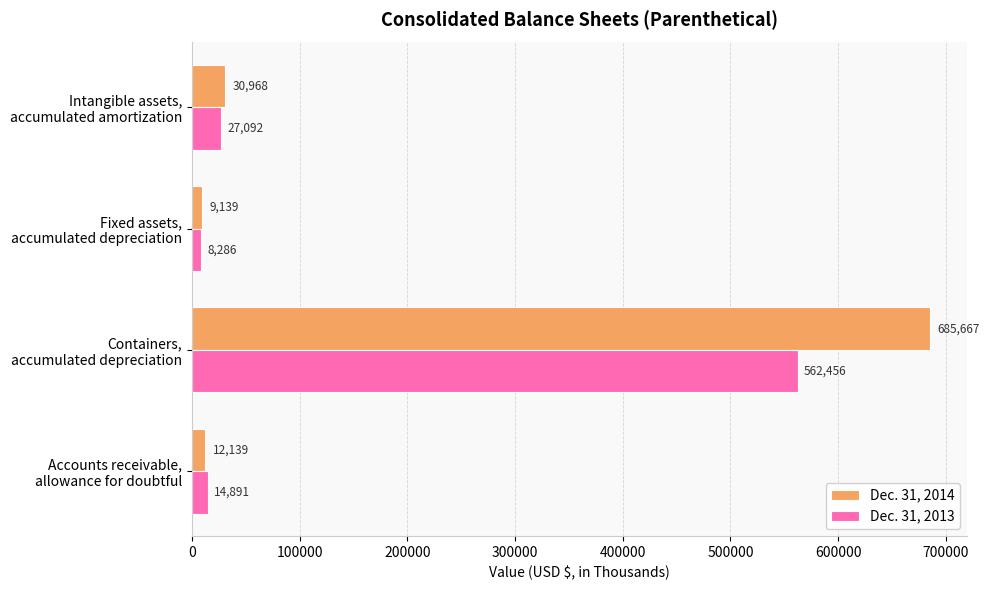

Which series has the largest total across all categories?

Dec. 31, 2014